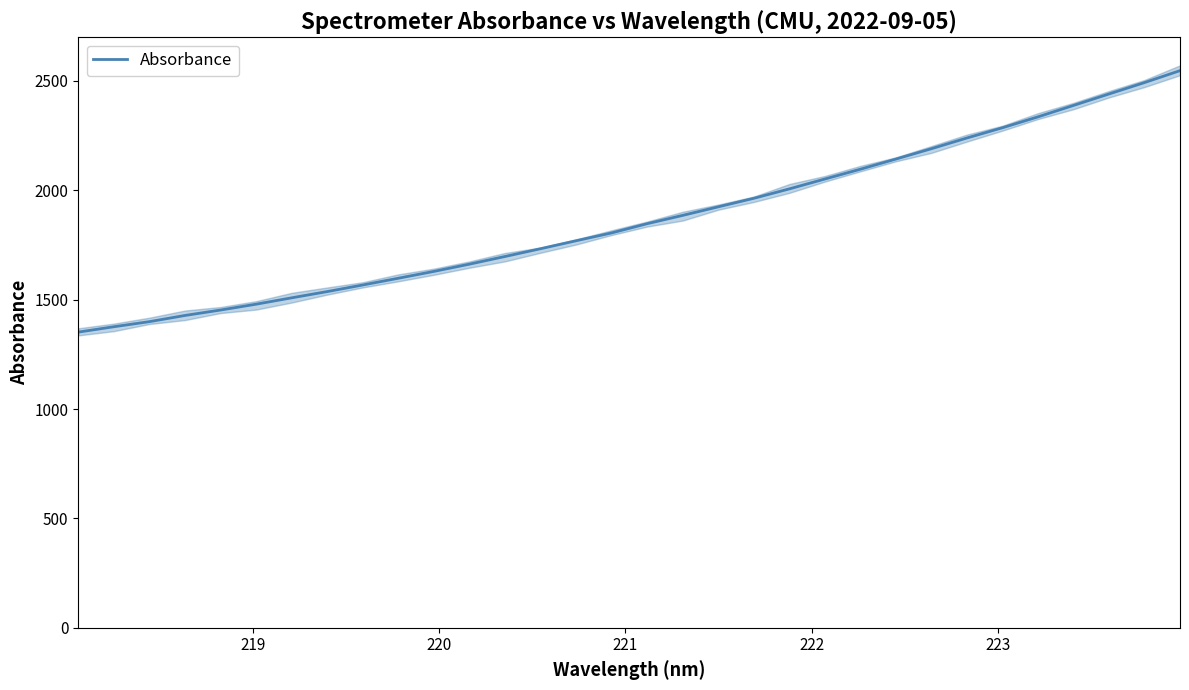

Is this an area chart (filled region under the line)?

No